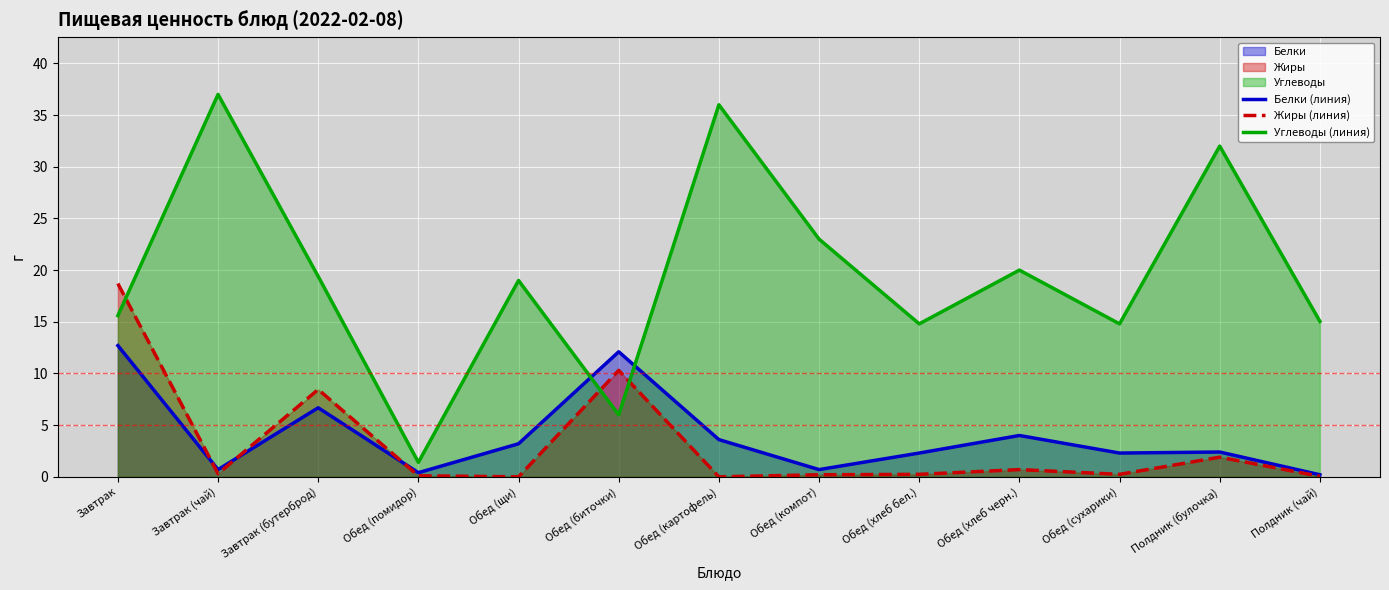

The Углеводы (линия) series shows 4.6 at Завтрак. True or false?

False